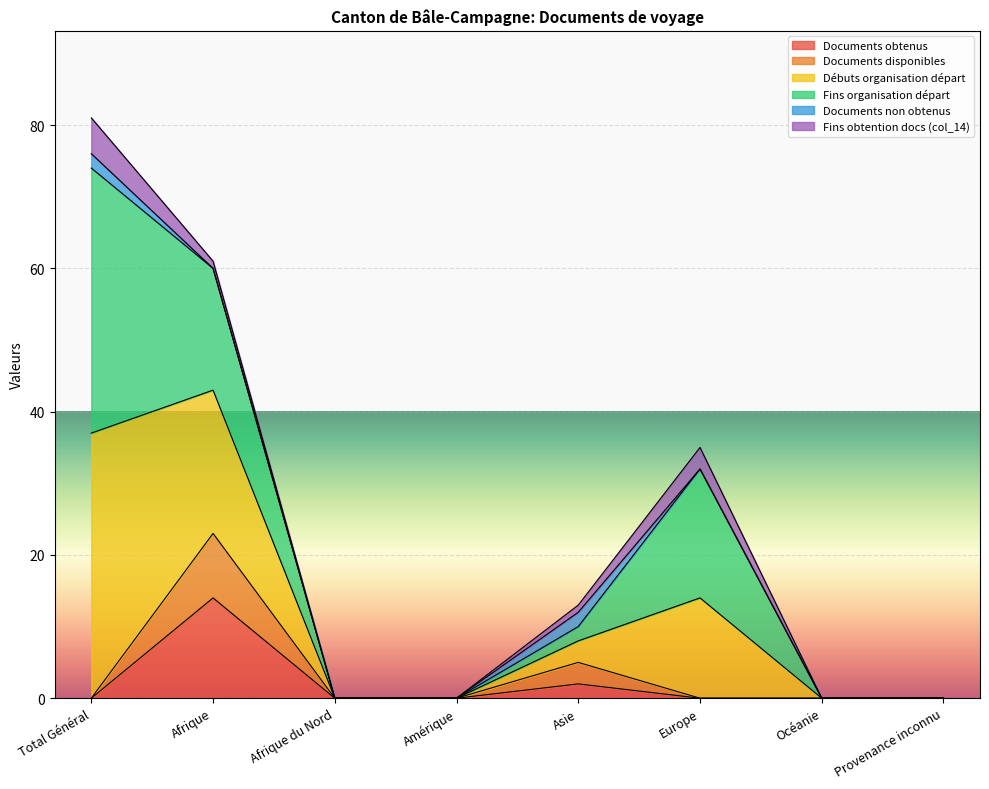

What is the difference between the Documents obtenus values at Asie and Total Général?

2